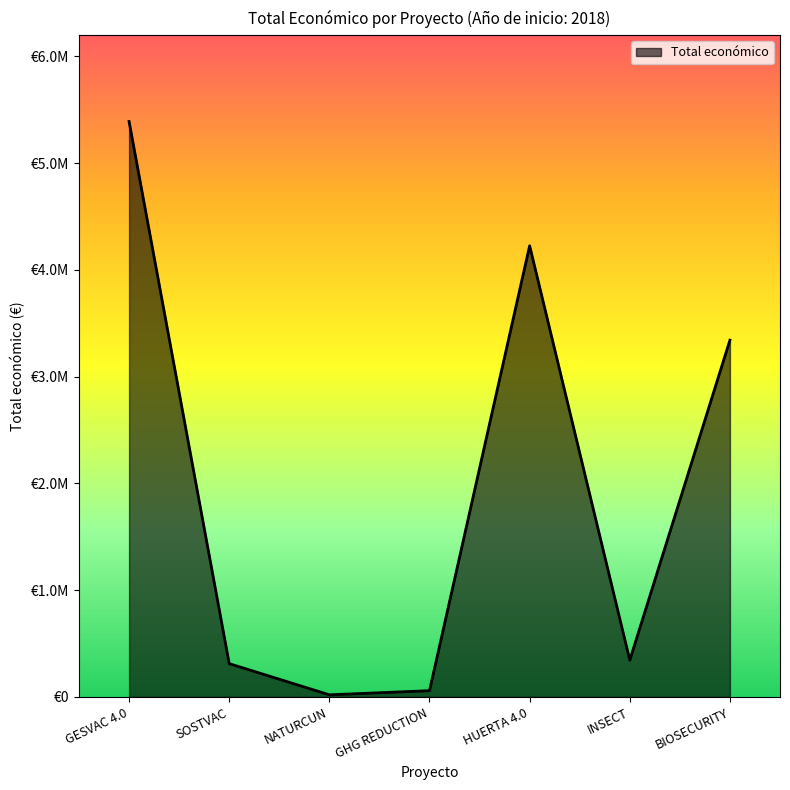

What is the greatest value displayed?

5390598